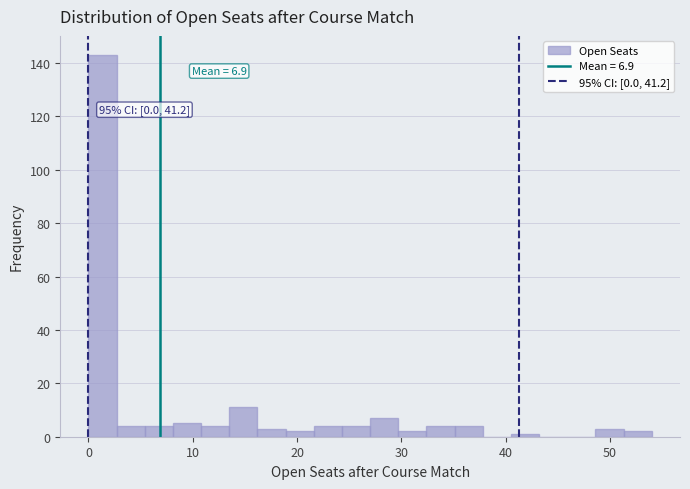

Around what value on the x-axis is the tallest bar? Give the approximate position of its centre, as read against the axis.

1